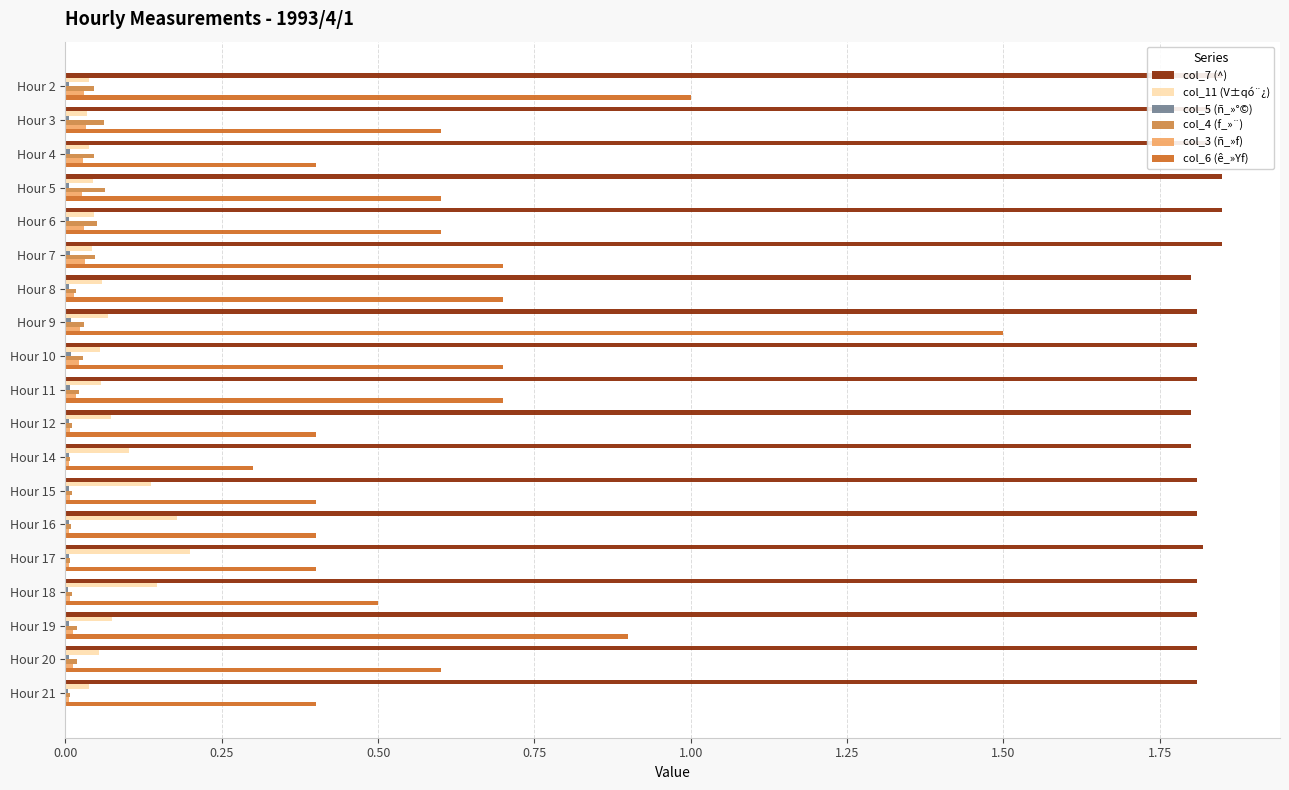

How many groups of bars are there?

19